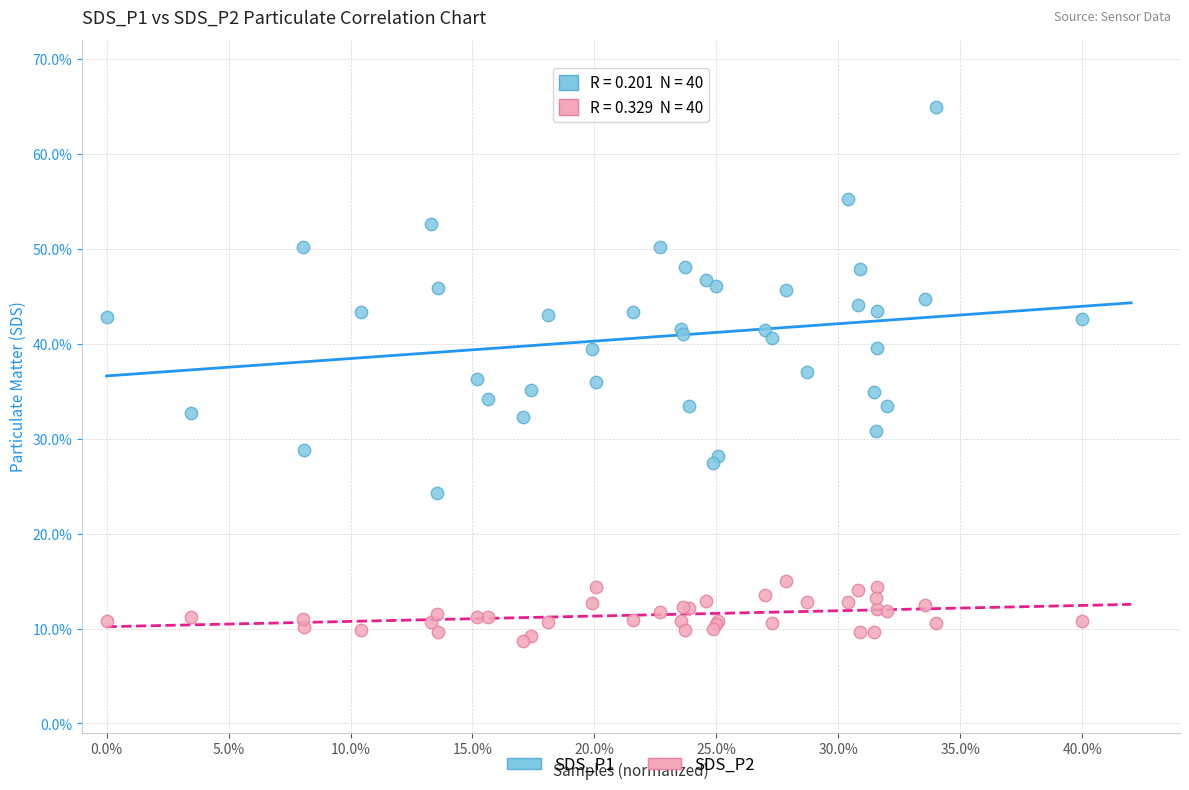

Which series reaches the minimum Y coordinate?

SDS_P2